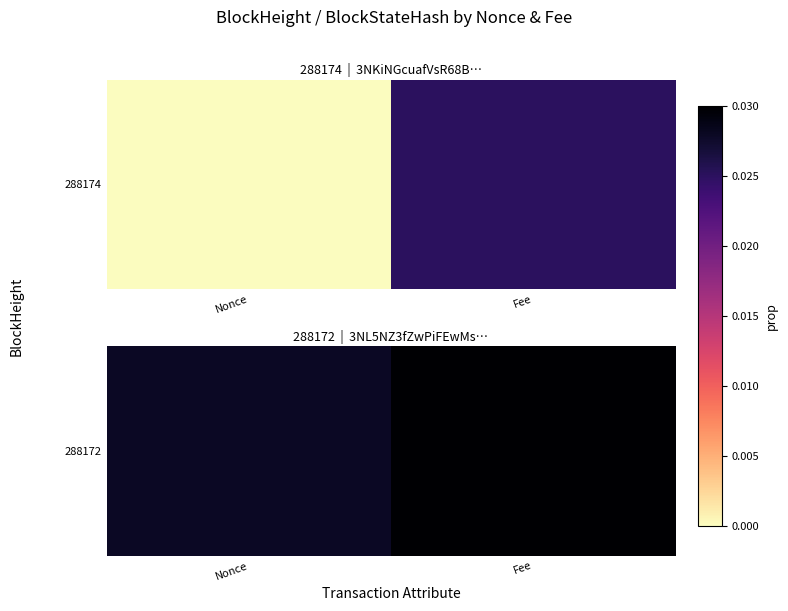

Rank the categories by value from lowest to highest.

Nonce, Fee